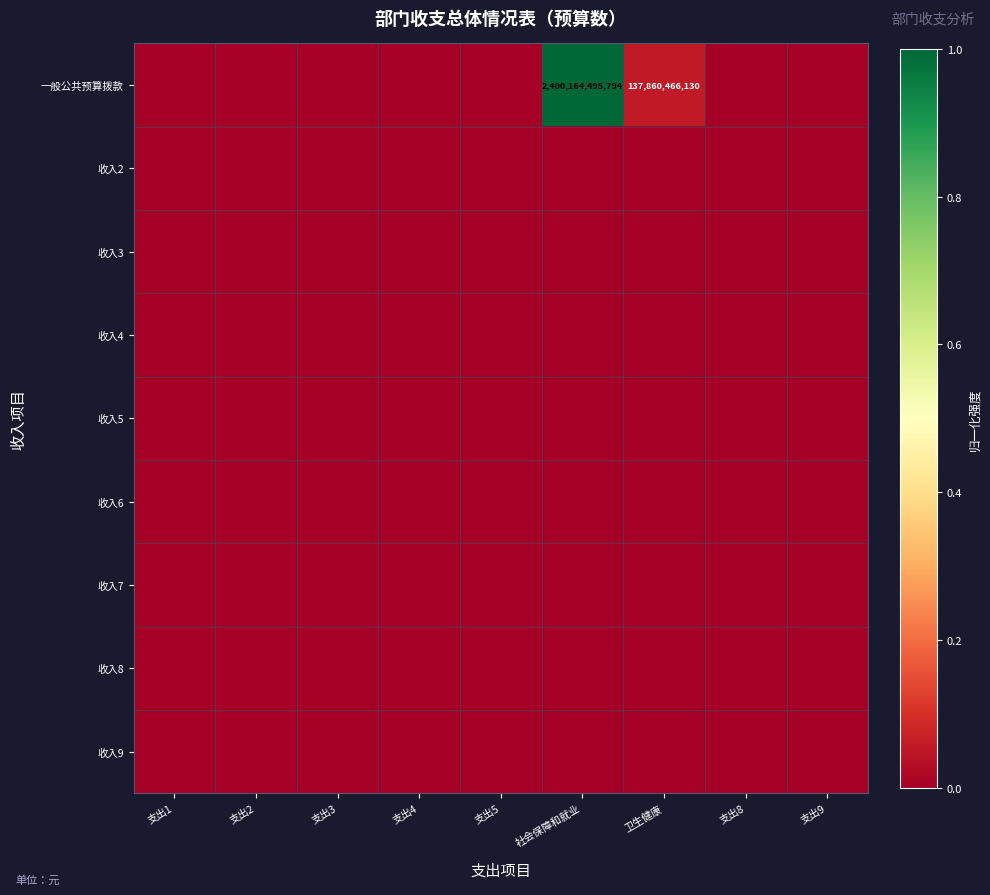

Rank the series by their maximum value, from highest to lowest.

一般公共预算拨款, 收入2, 收入3, 收入4, 收入5, 收入6, 收入7, 收入8, 收入9